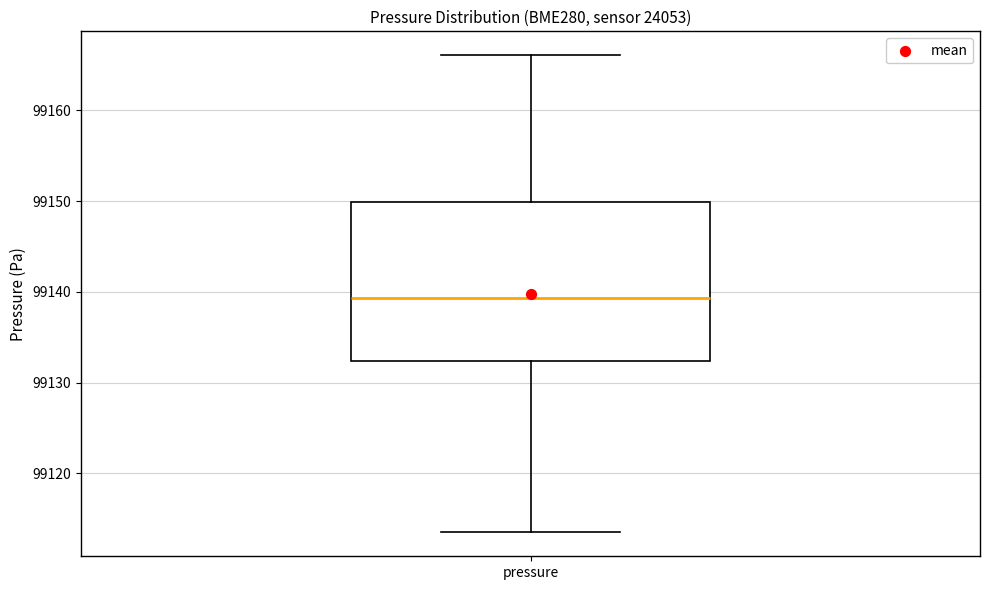

Transcribe this box plot: give where the median line is, the range the box spans, and where the two whiskers end, as read against the y-axis. The values are not printed on the chart, so give them approximately, as read against the axis.

median 99139, box 99132 to 99150, whiskers 99113 to 99166